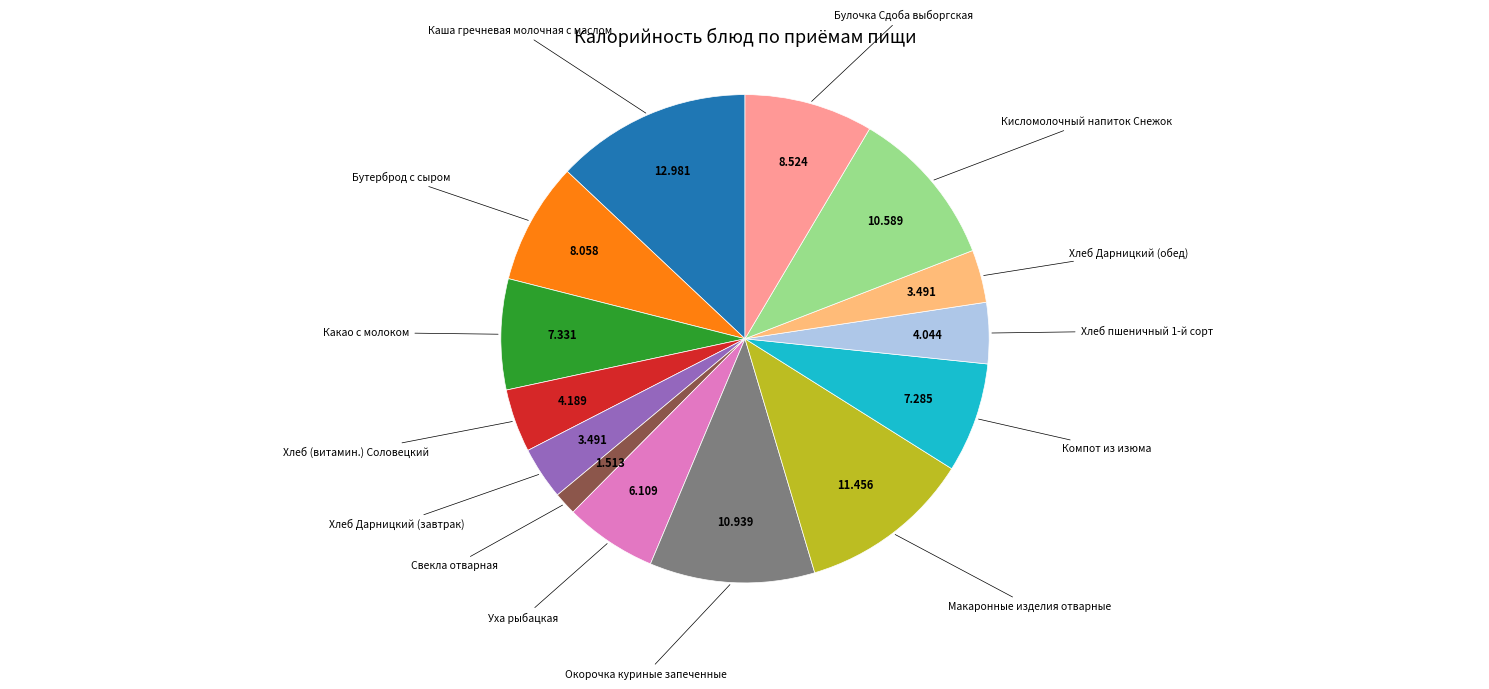

Is there a majority slice in this chart?

No